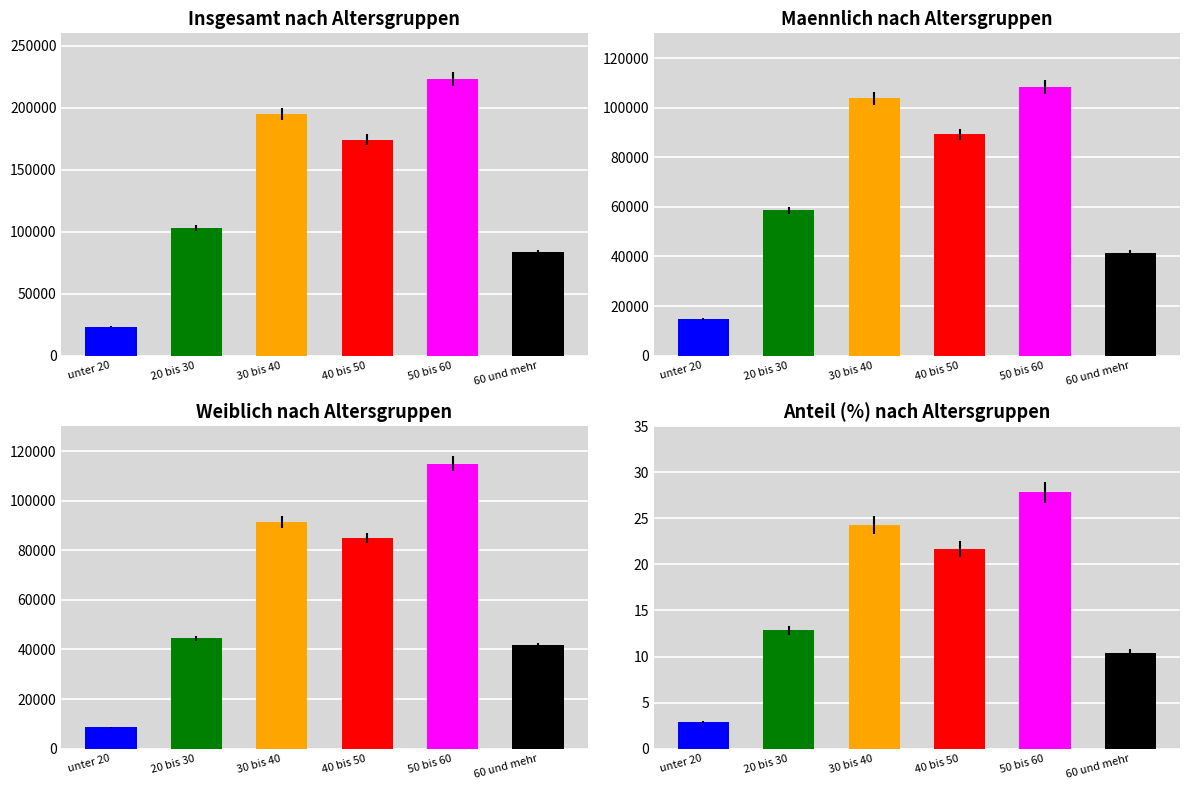

What is the difference between the highest and lowest values at unter 20?

14758